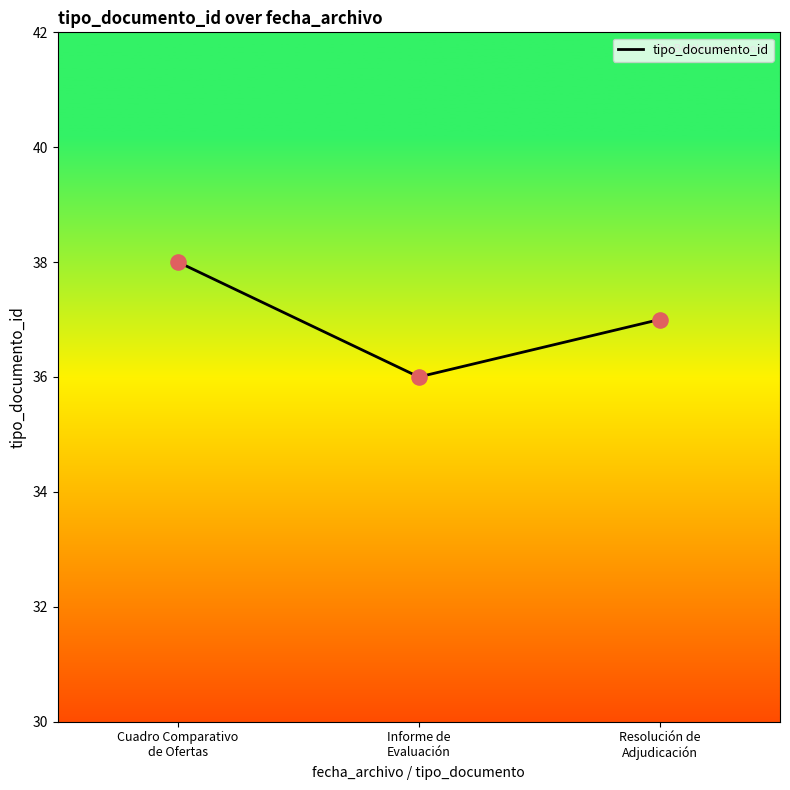

Approximately how many times larger is the value at Cuadro Comparativo
de Ofertas compared to Informe de
Evaluación?

1.1